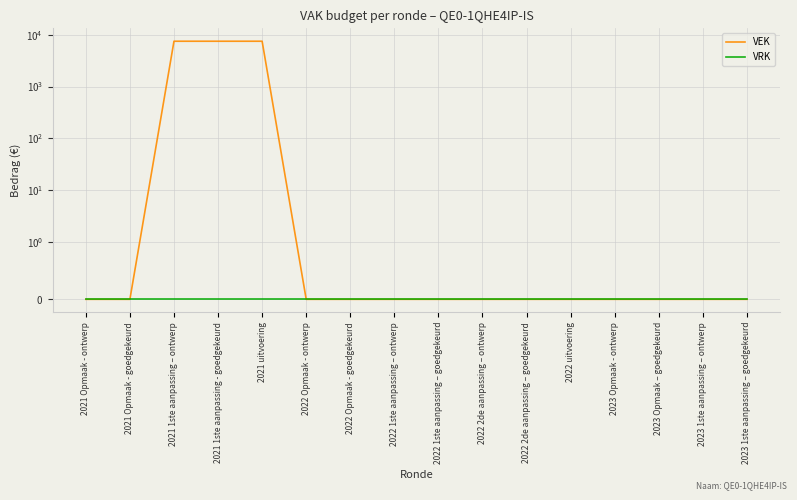

What is the label of the 6th point from the left?

2022 Opmaak - ontwerp